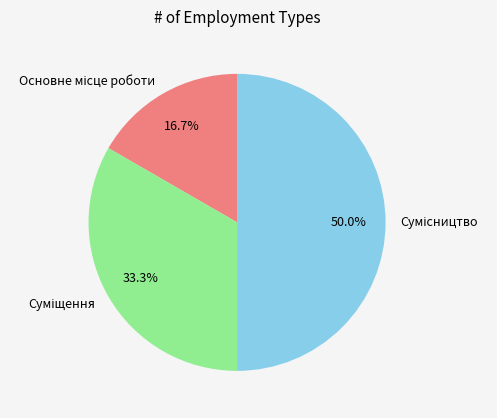

How many segments does this pie chart have?

3